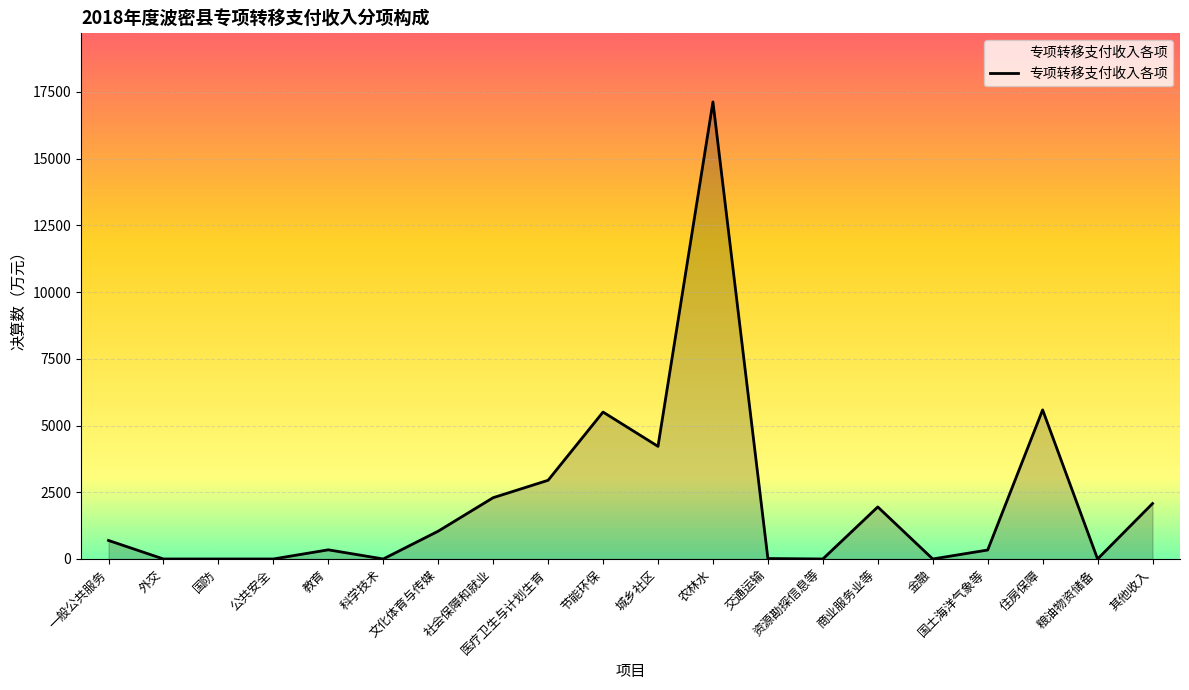

What is the difference between the maximum and minimum values?

17123